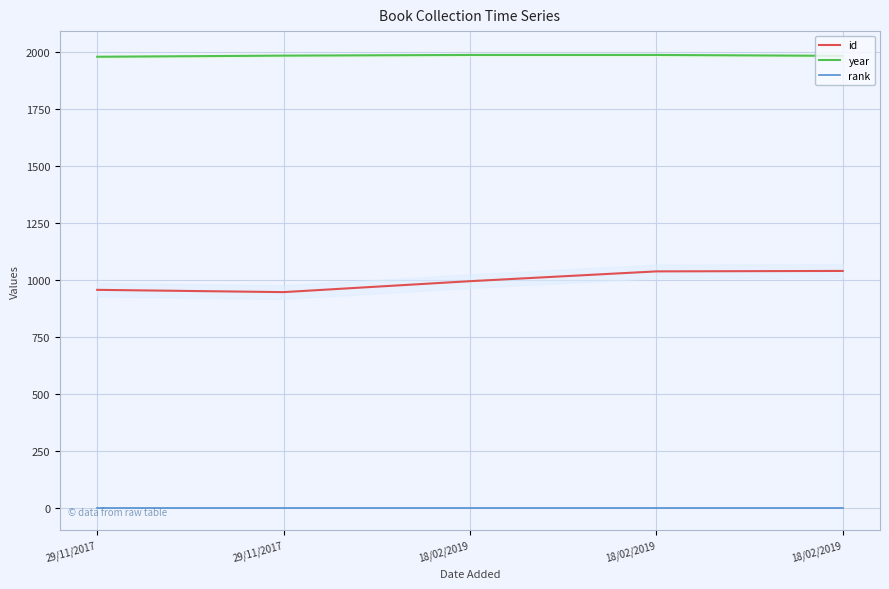

True or false: year and rank intersect in this chart.

False